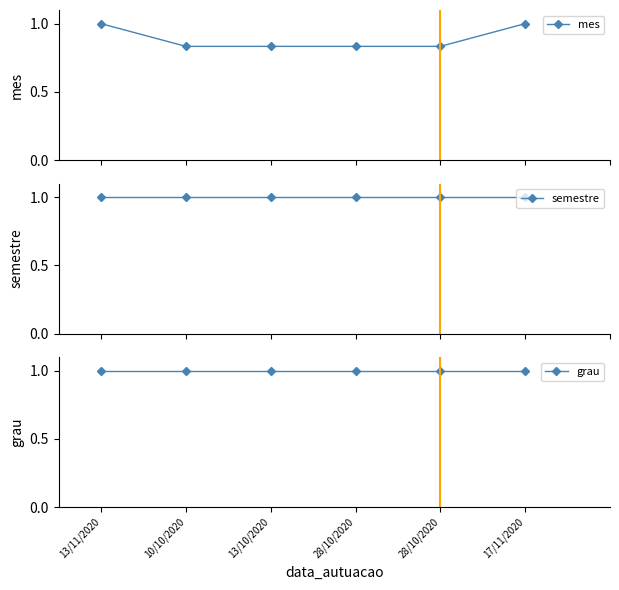

At 13/11/2020, list the series in order from smallest to largest.

mes, semestre, grau